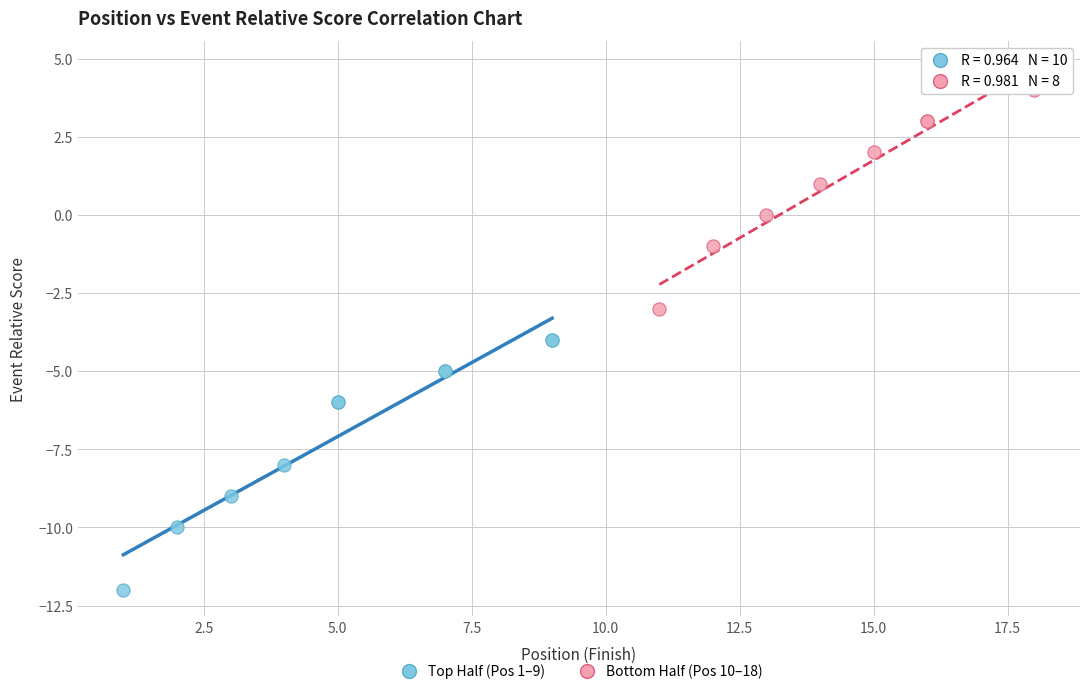

Which series reaches the minimum Y coordinate?

Top Half (Pos 1–9)